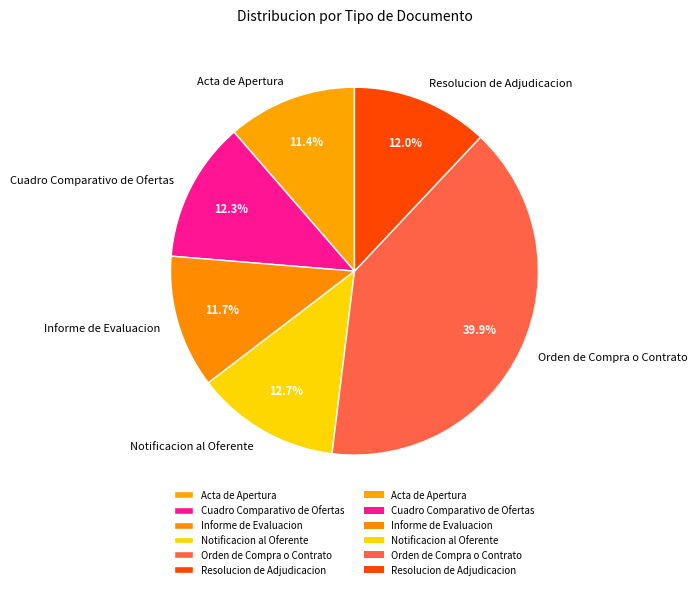

What percentage is NOT represented by Orden de Compra o Contrato?

60.1%